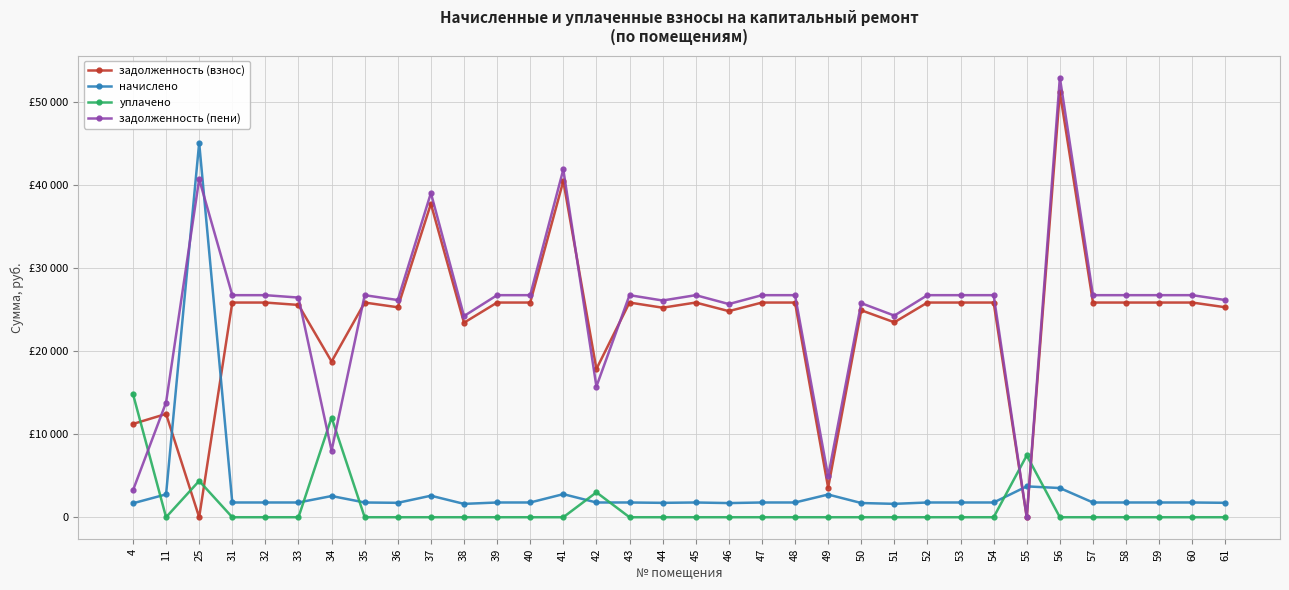

List the labels in order of уплачено value, smallest first.

11, 31, 32, 33, 35, 36, 37, 38, 39, 40, 41, 43, 44, 45, 46, 47, 48, 49, 50, 51, 52, 53, 54, 56, 57, 58, 59, 60, 61, 42, 25, 55, 34, 4